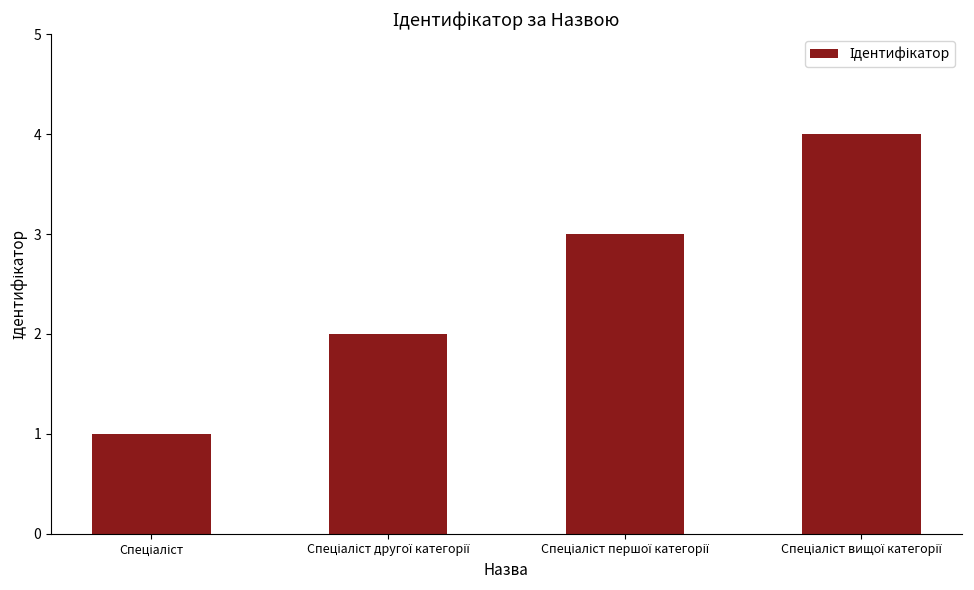

What is the greatest value displayed?

4